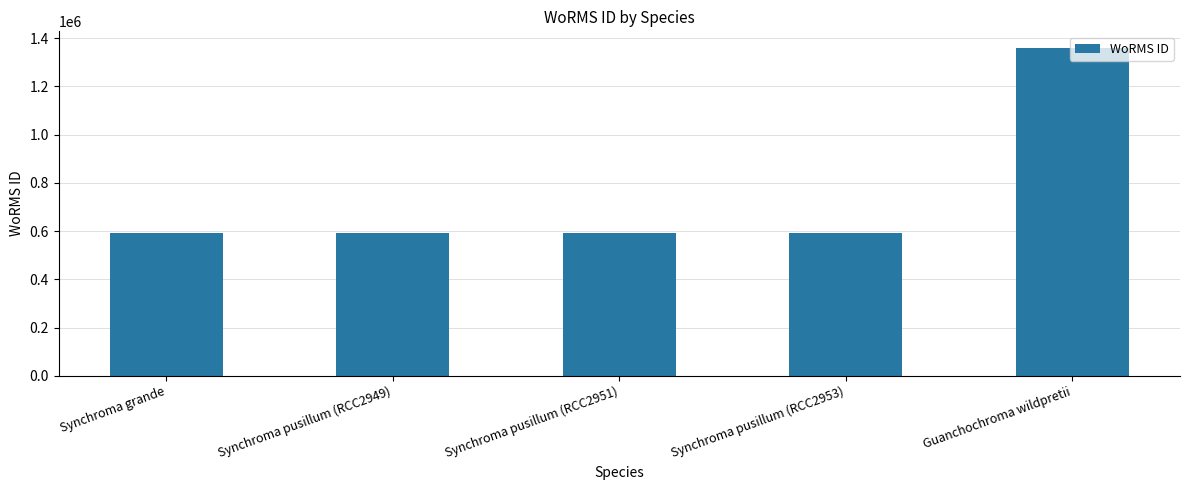

The value at Synchroma pusillum (RCC2949) is 1011906. True or false?

False